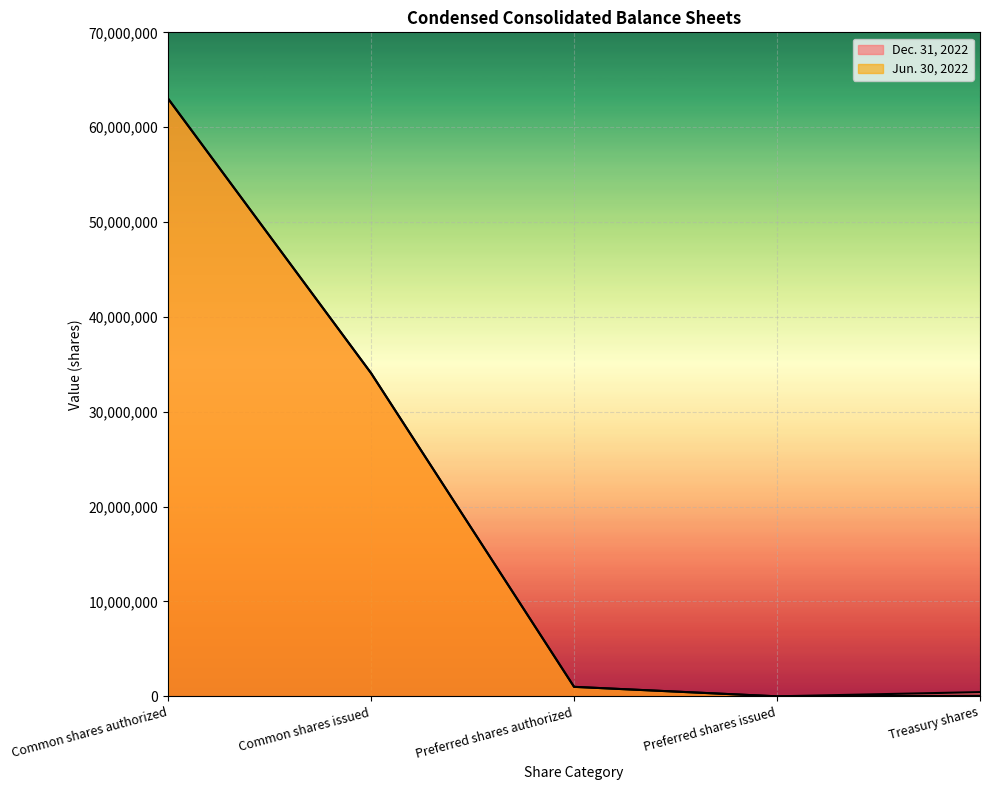

Rank the series at Common shares issued from lowest to highest value.

Dec. 31, 2022, Jun. 30, 2022